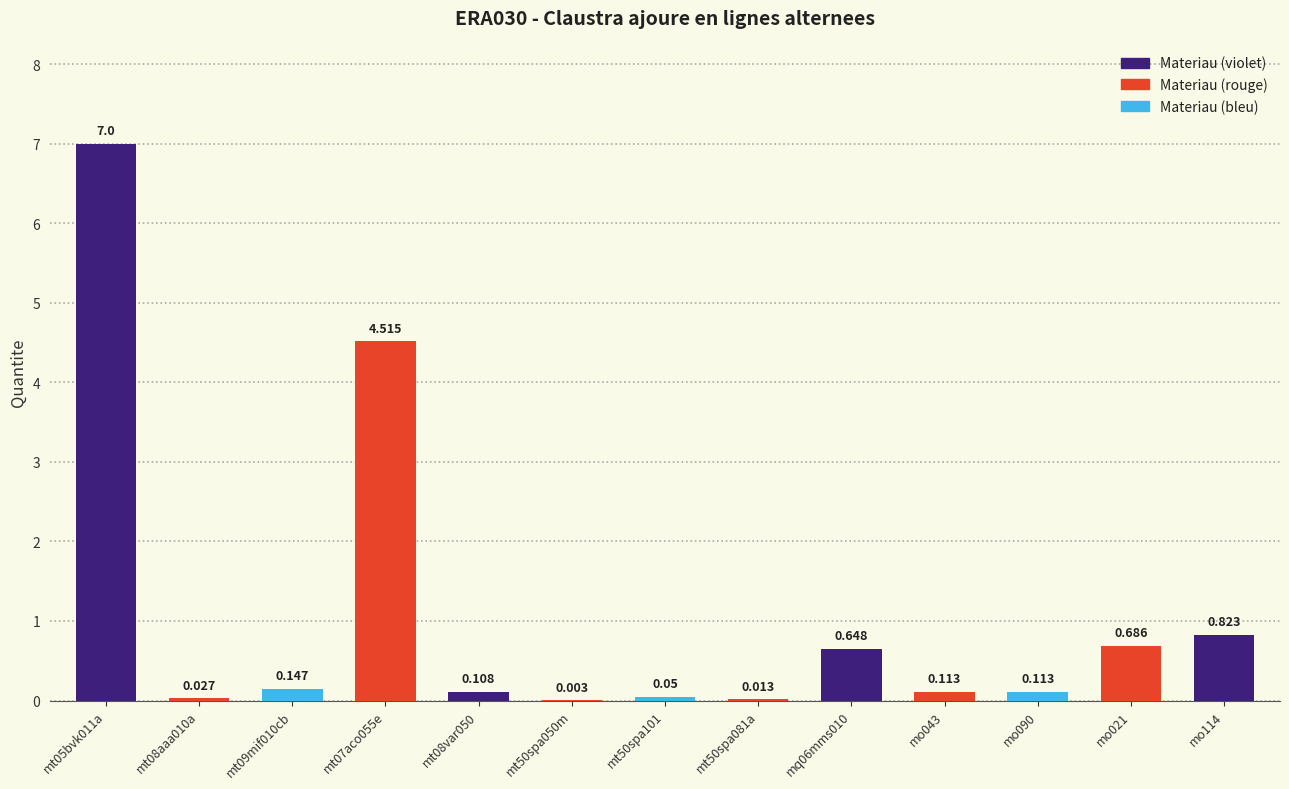

What is the approximate value at mt05bvk011a?

7.0